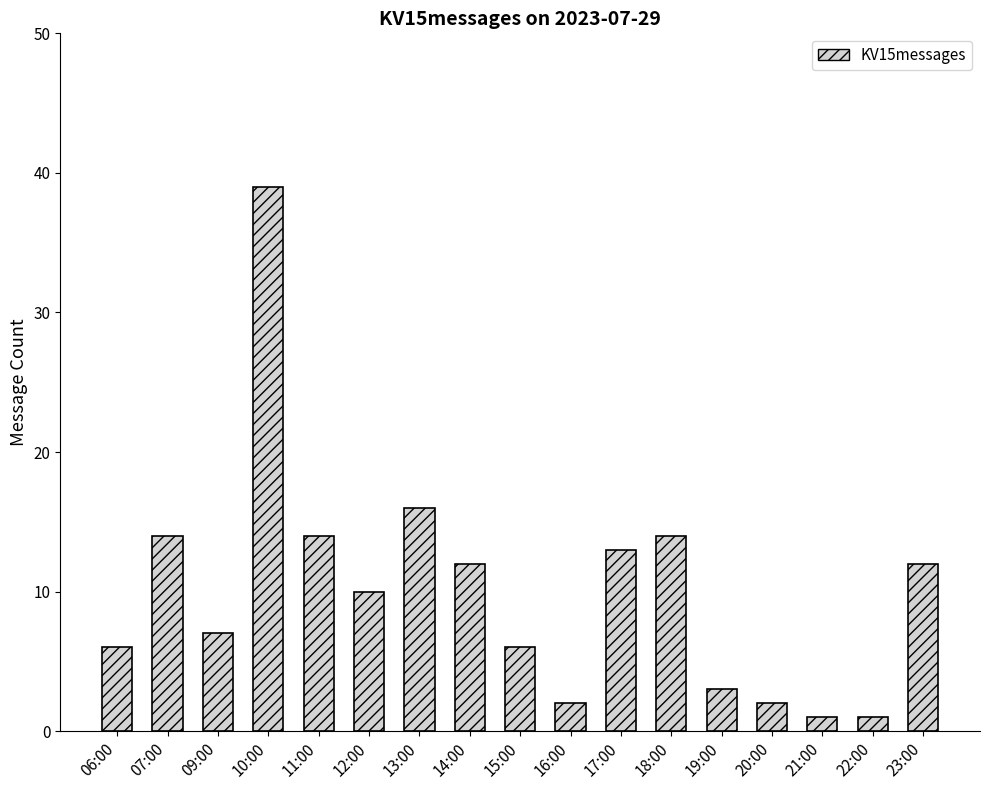

What is the maximum value shown in the chart?

39